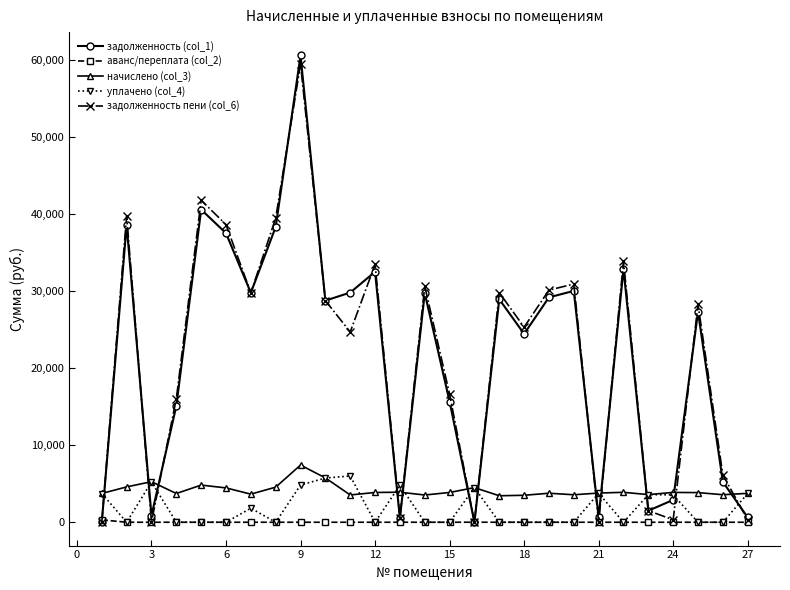

What is the value of the начислено (col_3) point at the 23rd from the left?

3586.1